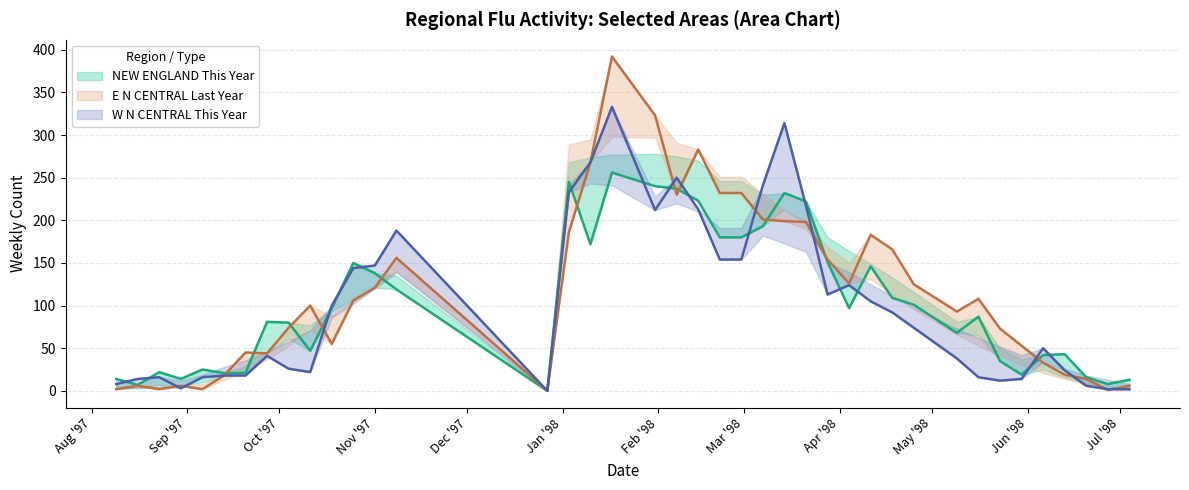

How many positive values does the NEW ENGLAND This Year series have?

39